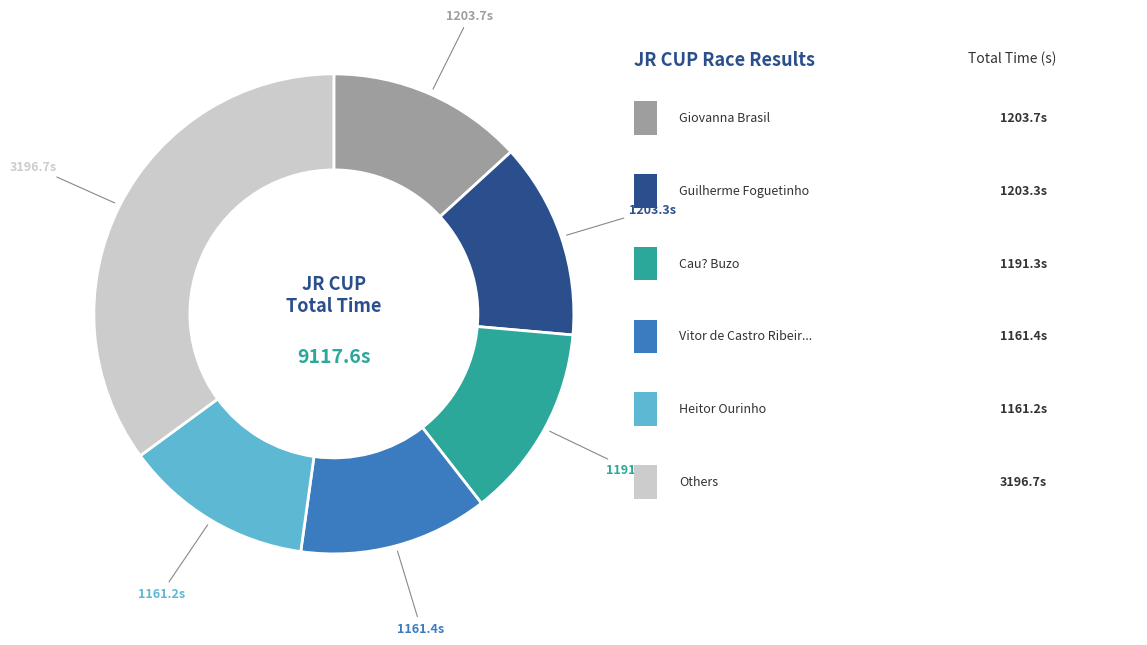

Does any single category account for the majority?

No